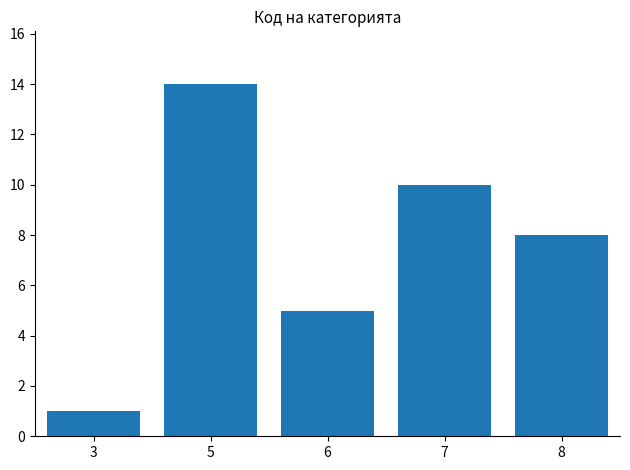

List the labels in order of value, largest first.

5, 7, 8, 6, 3